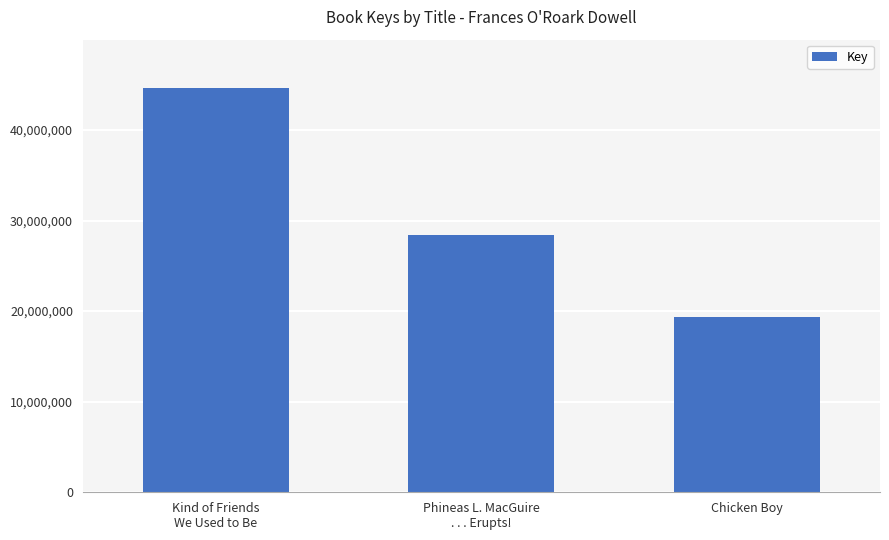

What is the change in value from Kind of Friends
We Used to Be to Chicken Boy?

-25282221